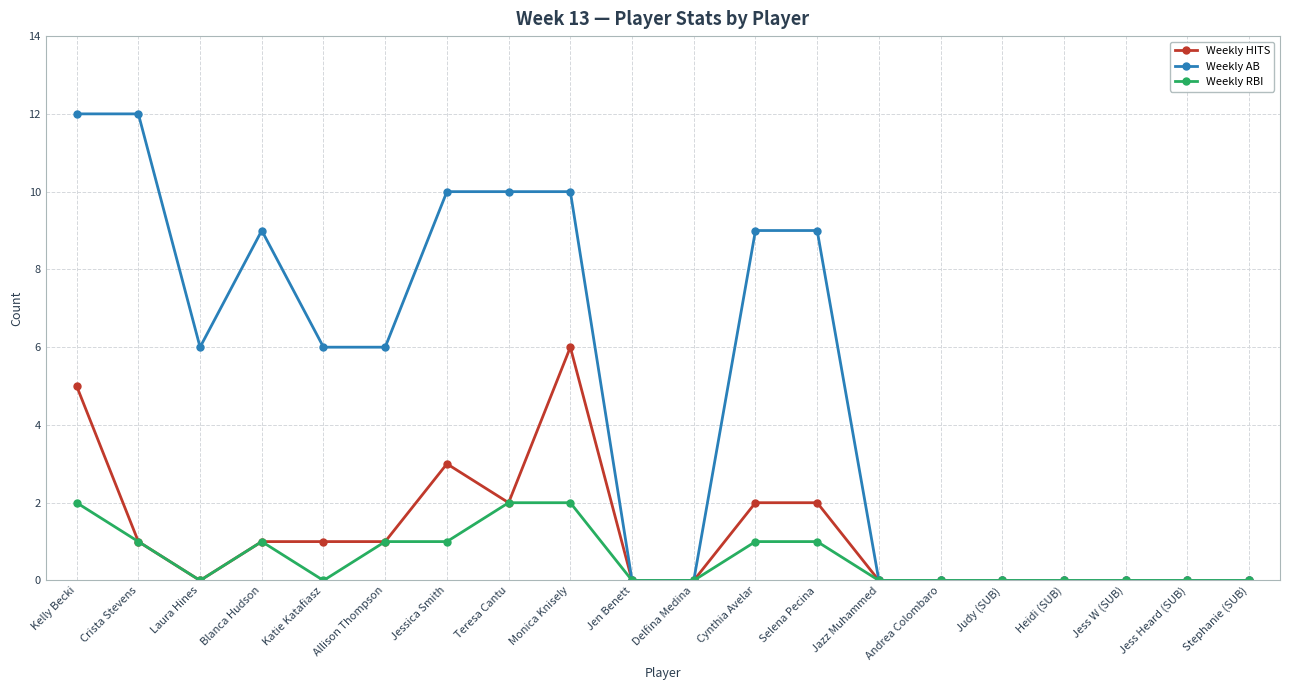

What is the label of the 10th point from the left?

Jen Benett